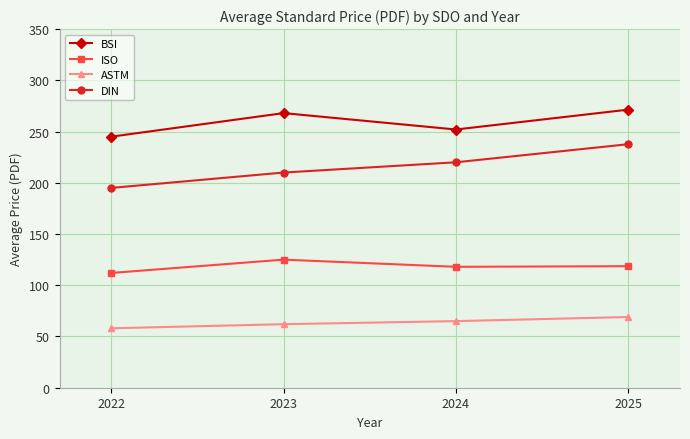

Between 2022 and 2024, which series saw the biggest shift?

DIN